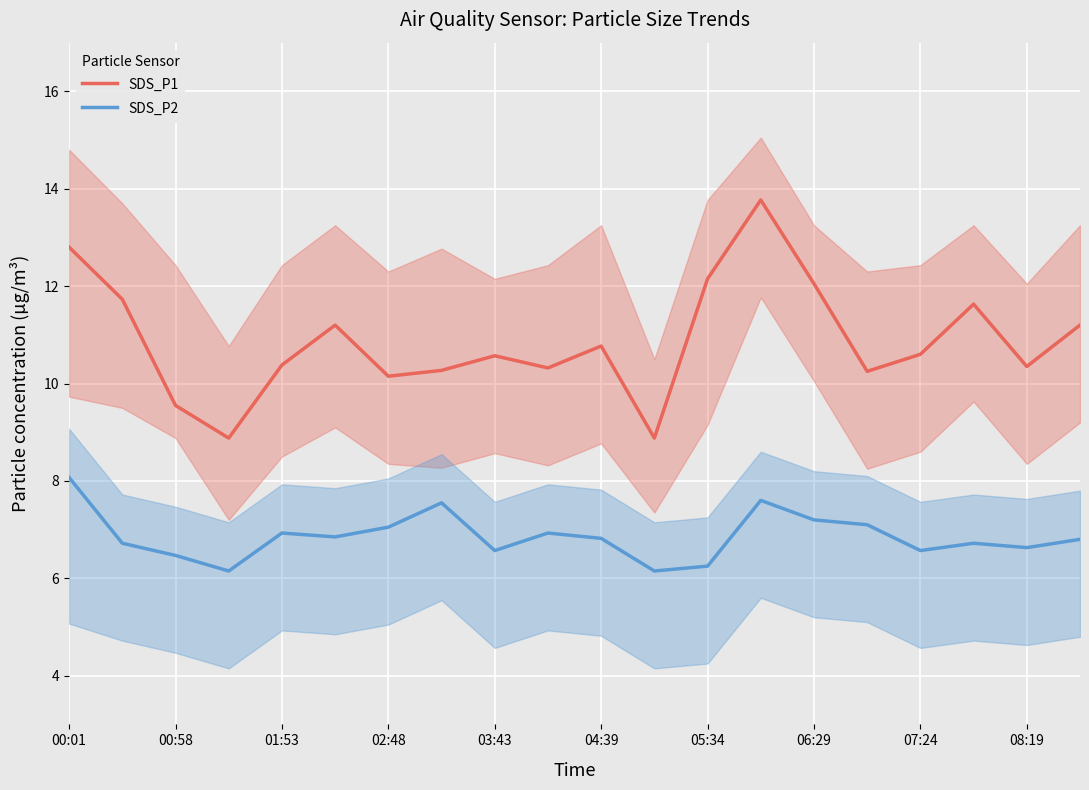

How many distinct data groups are displayed?

2